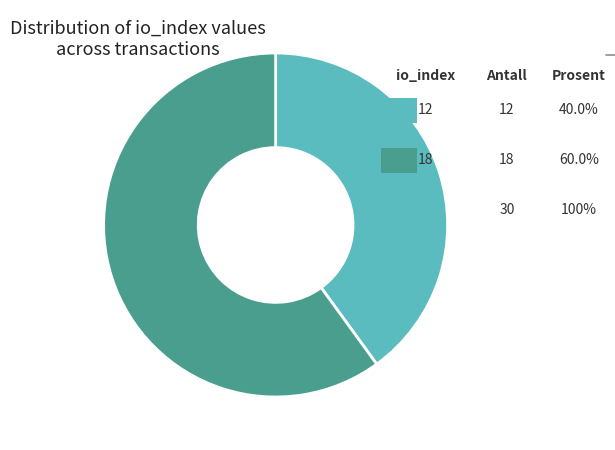

Is there any slice that represents more than half of the pie?

Yes